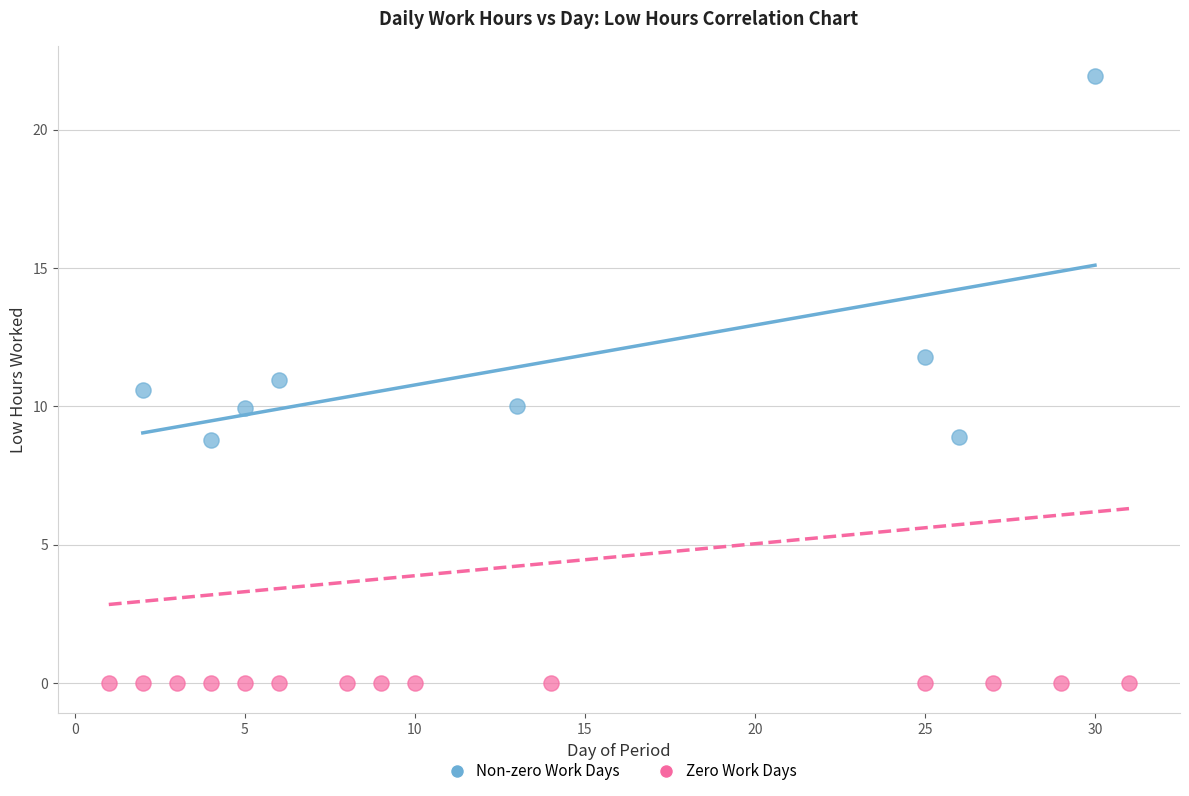

Which series contains the lowest Y value?

Zero Work Days